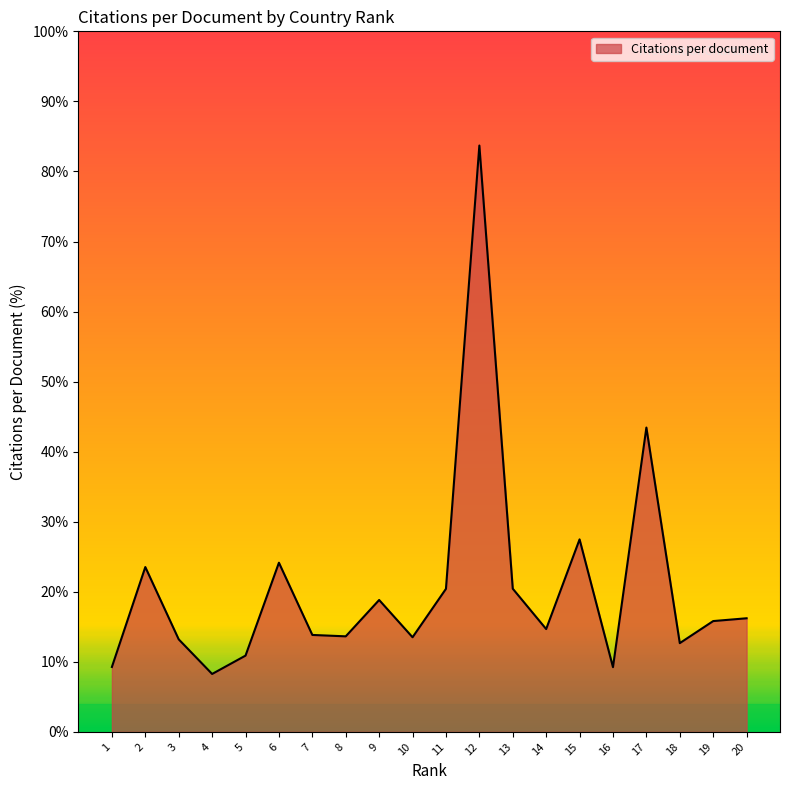

Where is the data nearest to the value 45?

17